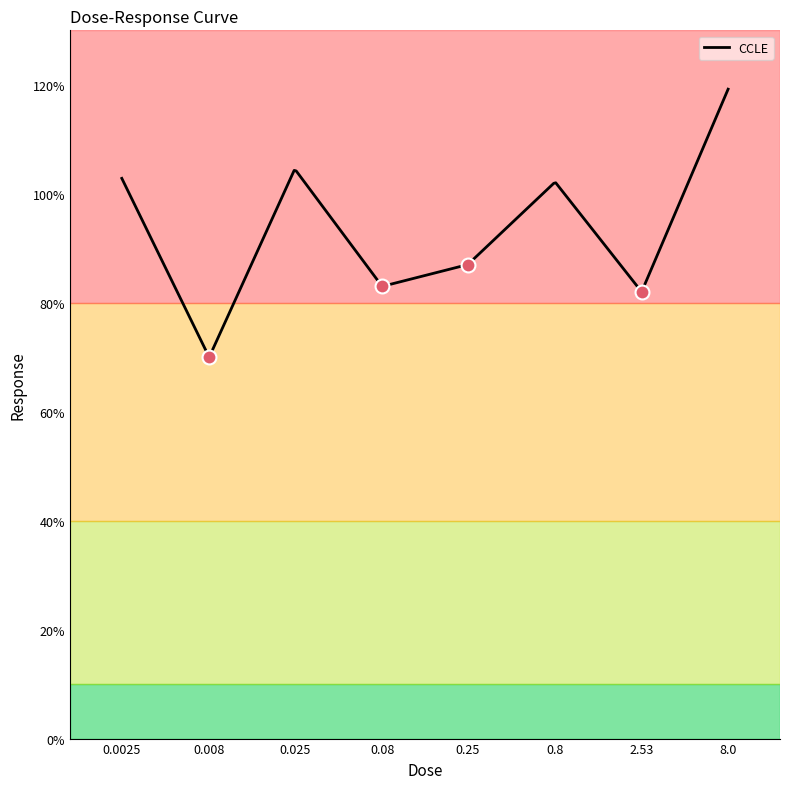

Is this an area chart (filled region under the line)?

No